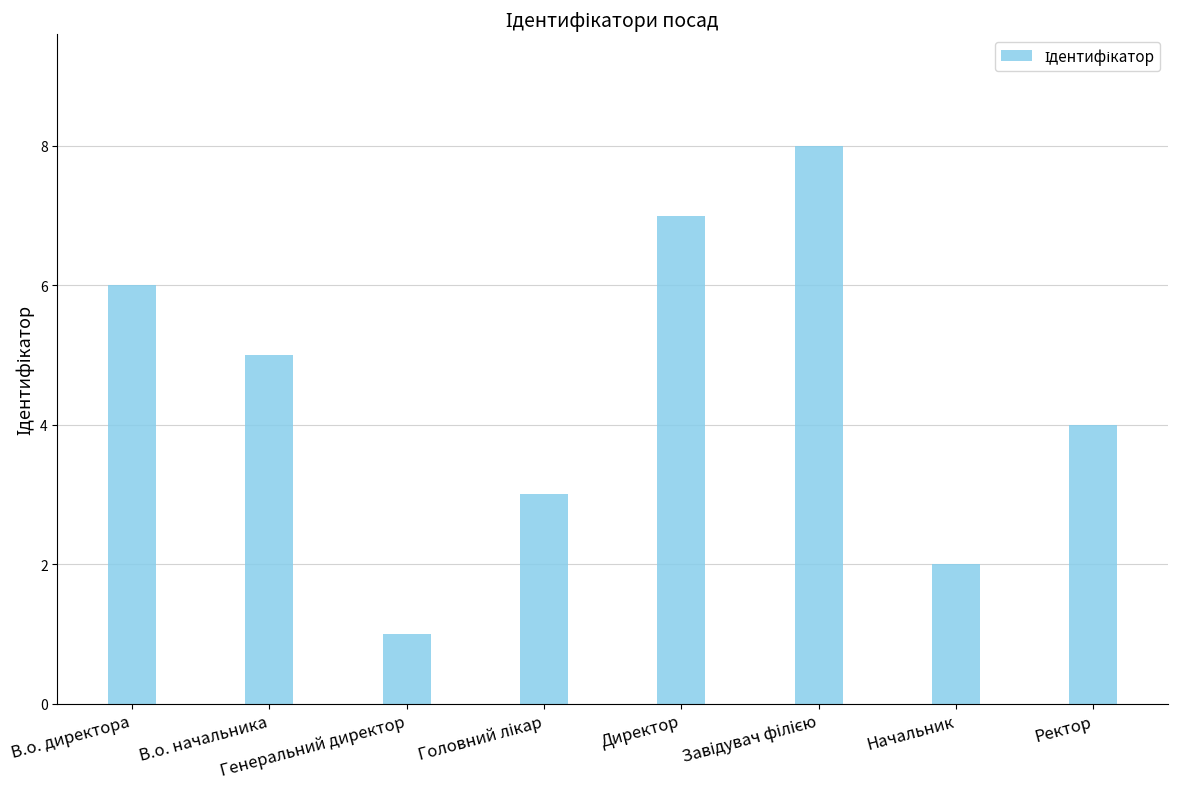

What is the greatest value displayed?

8